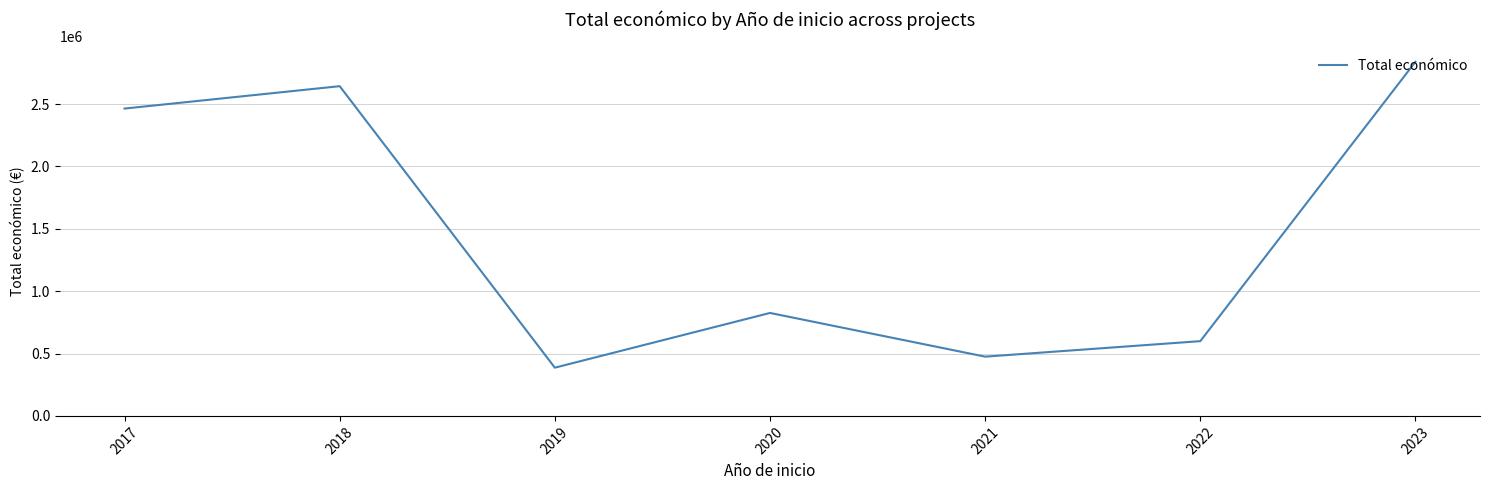

How many lines are shown in the chart?

1